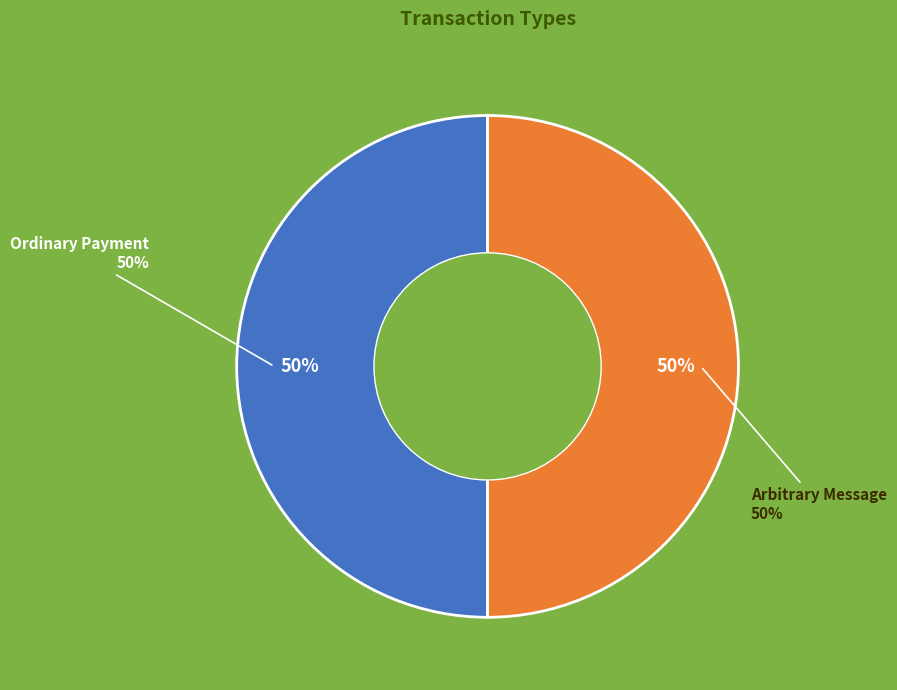

To the nearest percent, what is the average slice percentage?

50%